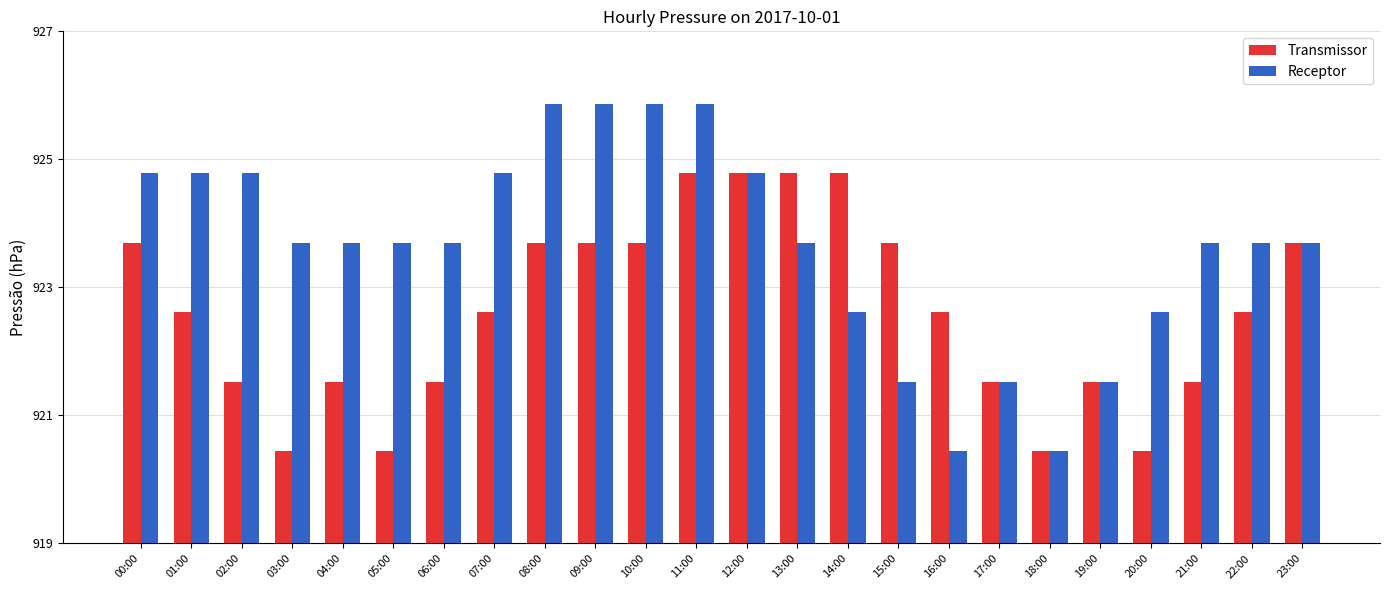

What are all the series names shown in the legend?

Transmissor, Receptor